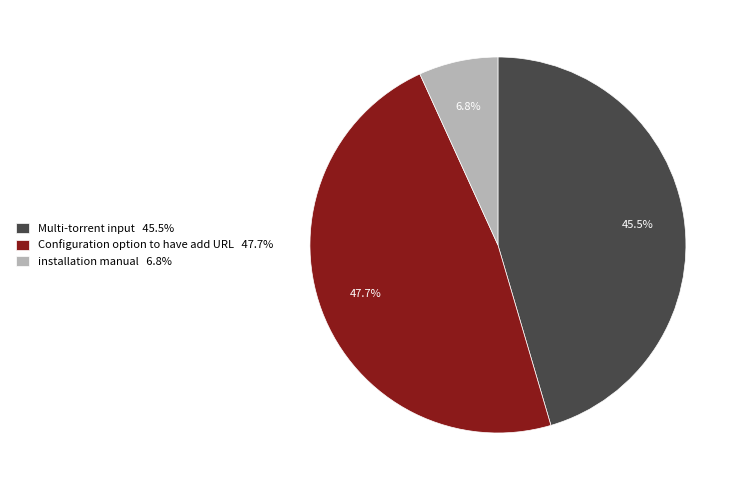

Between Multi-torrent input 45.5% and Configuration option to have add URL 47.7%, which is larger?

Configuration option to have add URL 47.7%